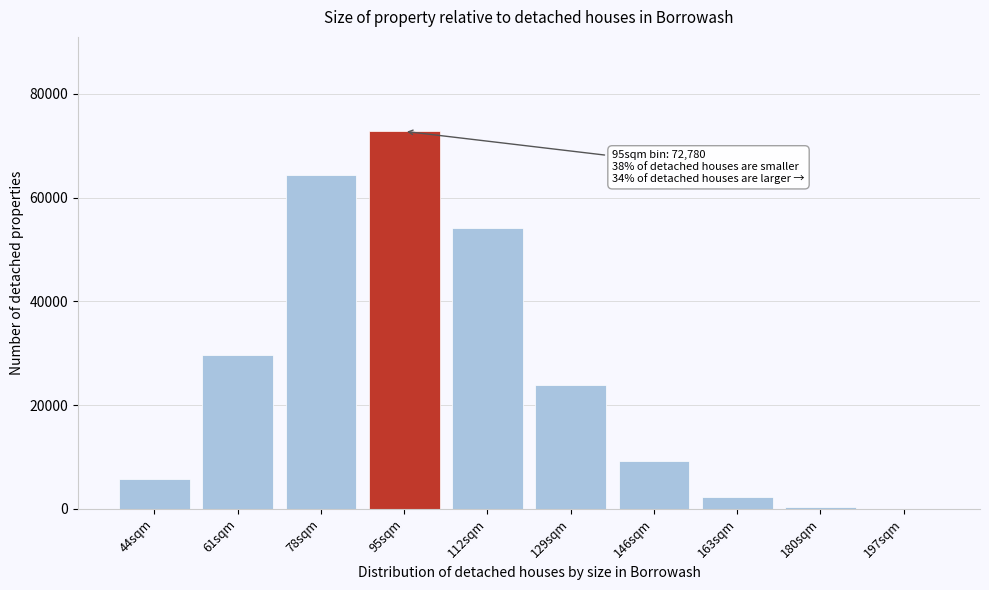

Reading left to right, transcribe all the data shown in this chart.

44sqm=5767	61sqm=29582	78sqm=64445	95sqm=72780	112sqm=54213	129sqm=23899	146sqm=9248	163sqm=2392	180sqm=464	197sqm=64